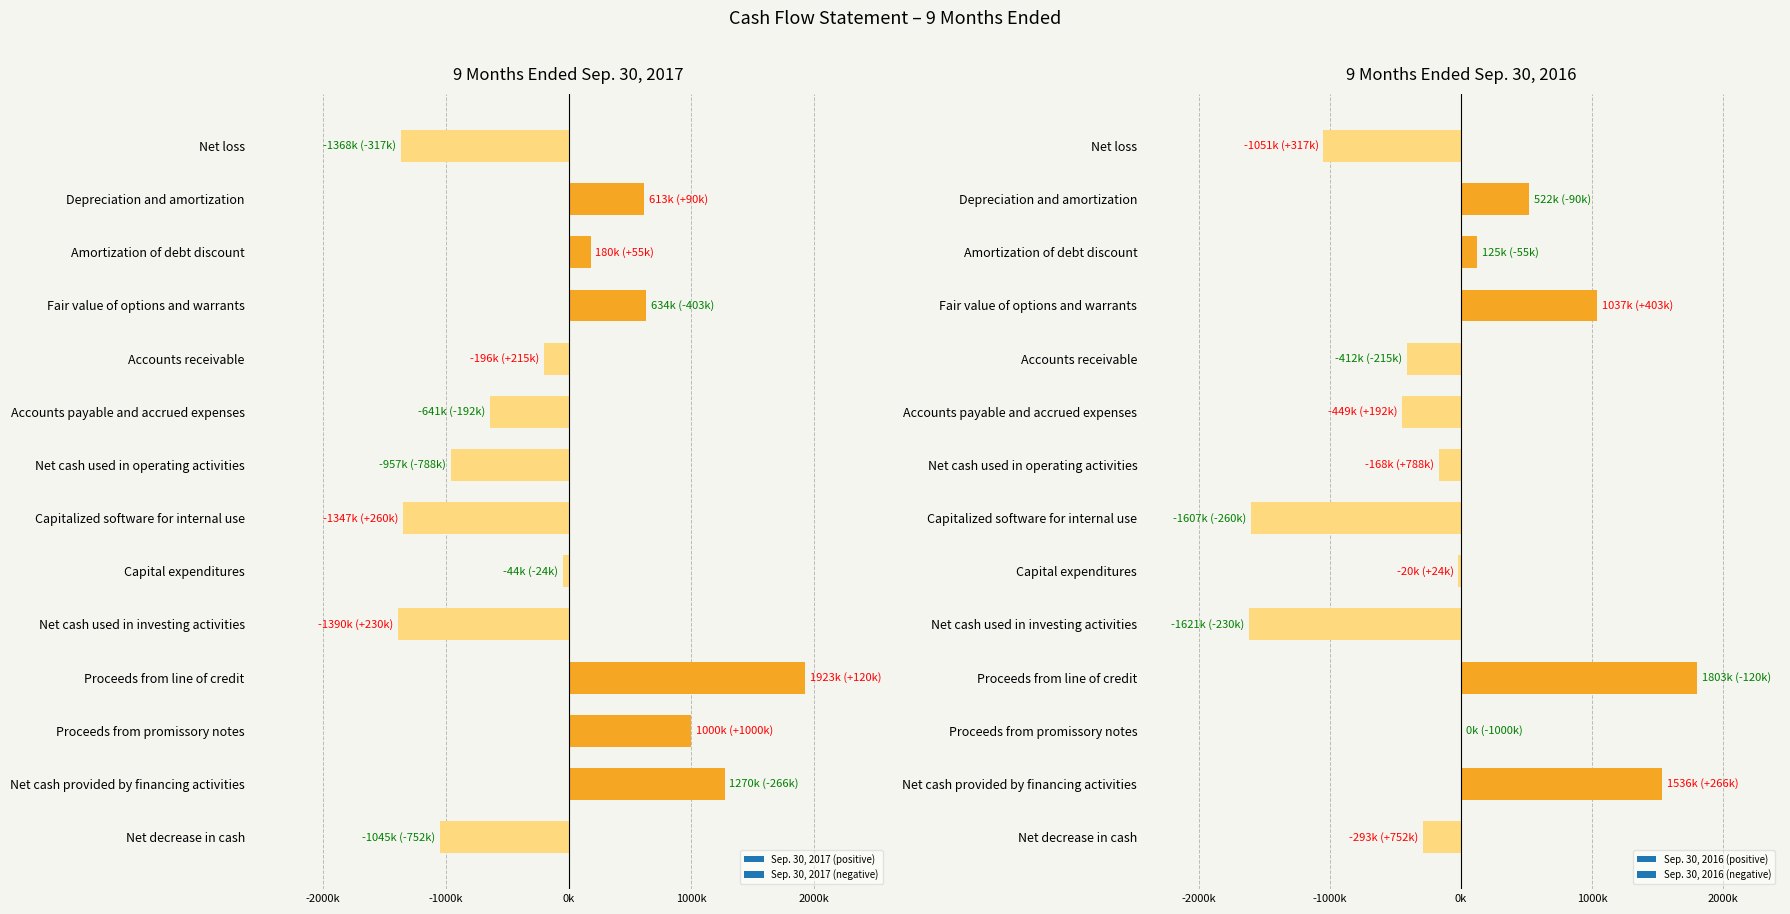

What is the total value across all series at Depreciation and amortization?

1134841